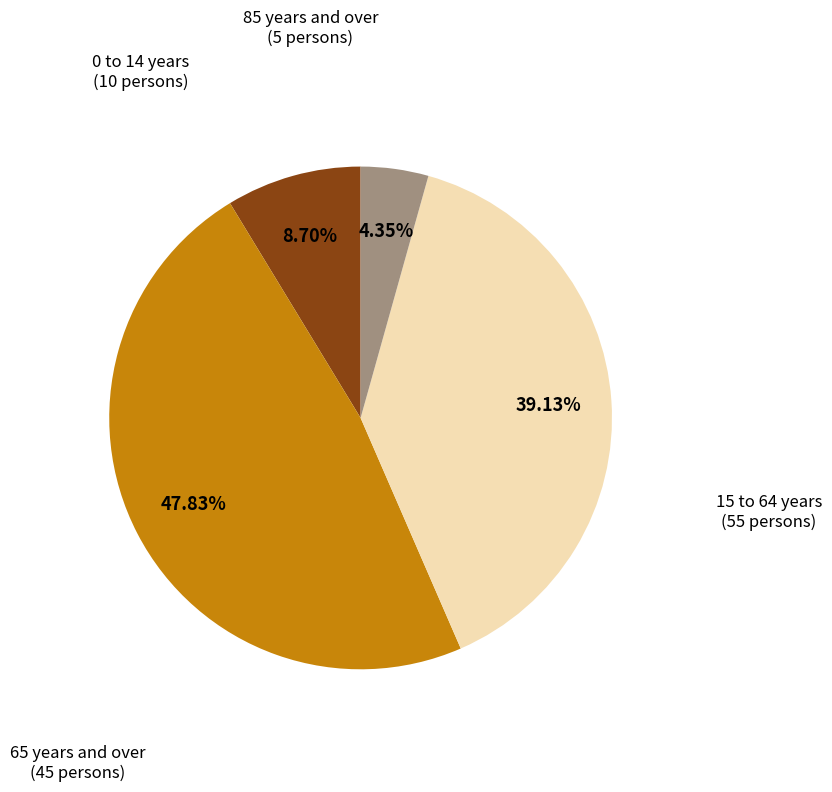

Rank the categories by value from lowest to highest.

85 years and over, 0 to 14 years, 65 years and over, 15 to 64 years